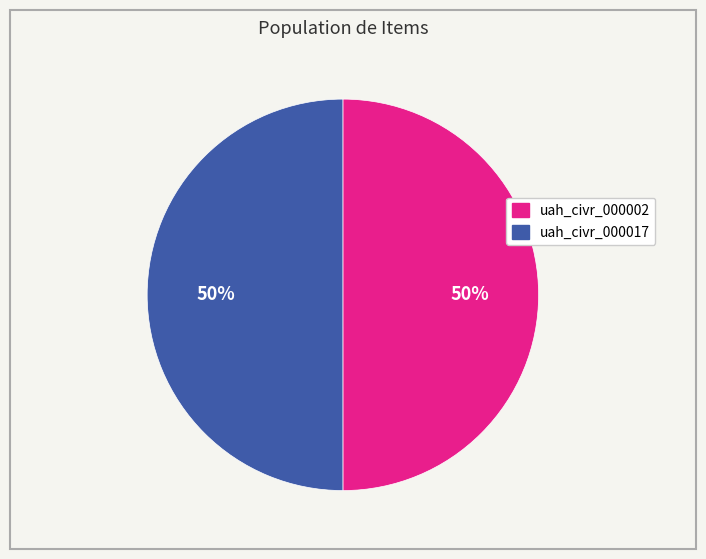

Is it true that uah_civr_000002 is 50% of the pie?

True